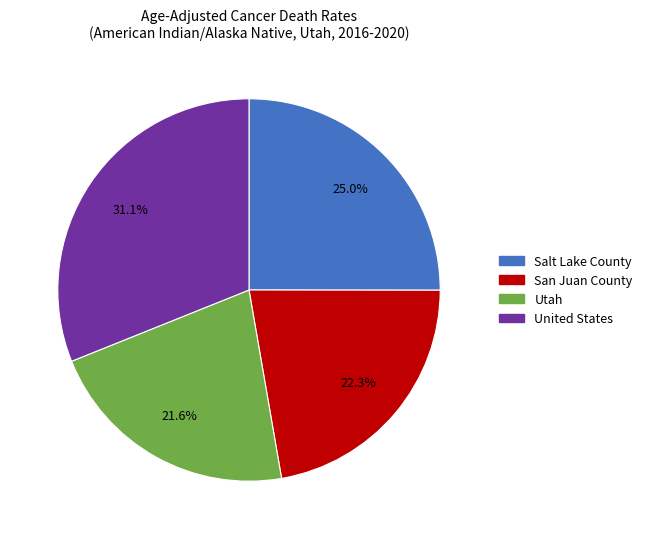

What is the smallest slice in the pie chart?

Utah